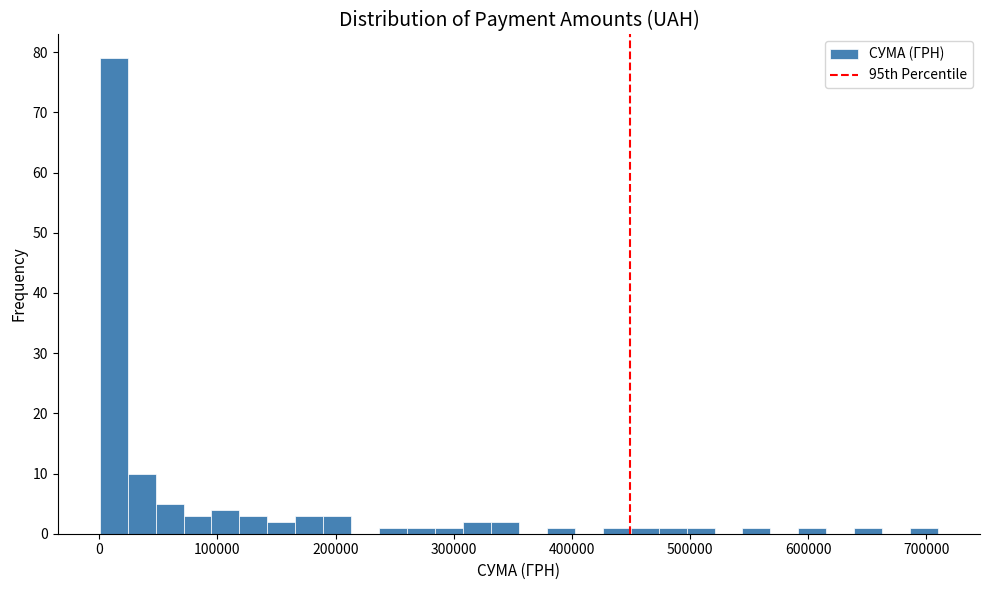

Read against the x-axis, roughly where is the centre of the tallest bar?

10000